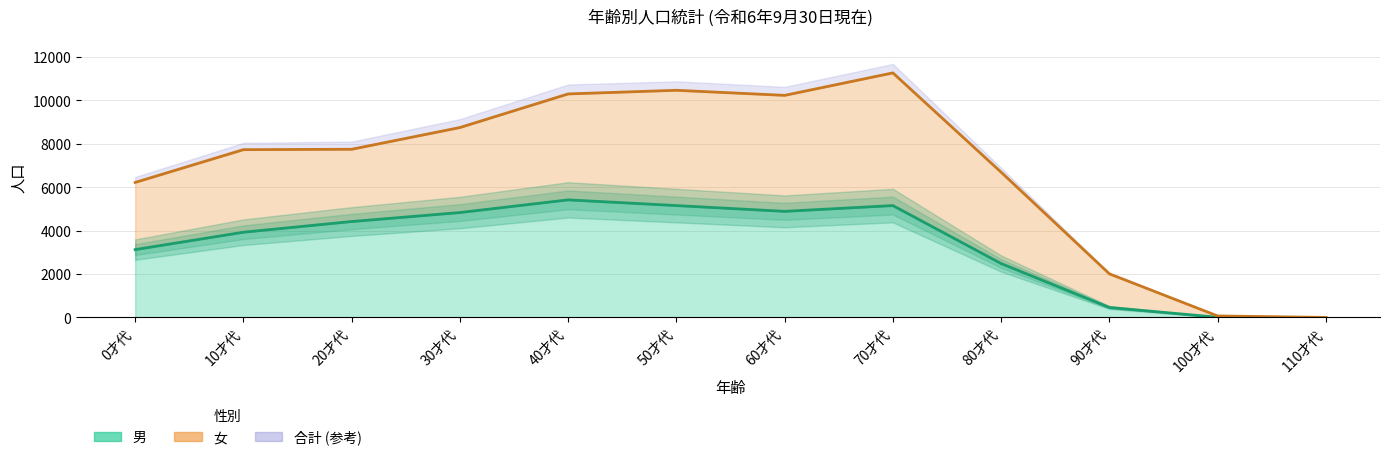

What is the difference between the second highest and minimum values?

5153